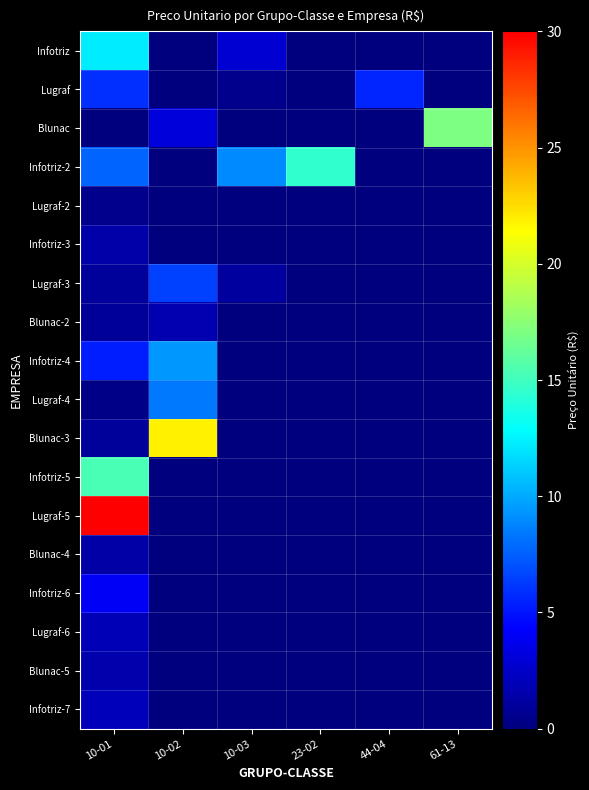

Reading right to left, list all the values displayed in this chart.

Infotriz: 61-13=0.0	44-04=0.0	23-02=0.0	10-03=2.9	10-02=0.0	10-01=12.2
Lugraf: 61-13=0.0	44-04=5.6	23-02=0.0	10-03=0.5	10-02=0.0	10-01=6.0
Blunac: 61-13=17.0	44-04=0.0	23-02=0.0	10-03=0.0	10-02=3.1	10-01=0.0
Infotriz-2: 61-13=0.0	44-04=0.0	23-02=14.5	10-03=8.9	10-02=0.0	10-01=7.7
Lugraf-2: 61-13=0.0	44-04=0.0	23-02=0.0	10-03=0.0	10-02=0.0	10-01=0.6
Infotriz-3: 61-13=0.0	44-04=0.0	23-02=0.0	10-03=0.0	10-02=0.0	10-01=1.5
Lugraf-3: 61-13=0.0	44-04=0.0	23-02=0.0	10-03=1.1	10-02=6.5	10-01=1.0
Blunac-2: 61-13=0.0	44-04=0.0	23-02=0.0	10-03=0.0	10-02=1.7	10-01=0.8
Infotriz-4: 61-13=0.0	44-04=0.0	23-02=0.0	10-03=0.0	10-02=9.4	10-01=5.4
Lugraf-4: 61-13=0.0	44-04=0.0	23-02=0.0	10-03=0.0	10-02=8.4	10-01=0.3
Blunac-3: 61-13=0.0	44-04=0.0	23-02=0.0	10-03=0.0	10-02=21.9	10-01=0.9
Infotriz-5: 61-13=0.0	44-04=0.0	23-02=0.0	10-03=0.0	10-02=0.0	10-01=15.3
Lugraf-5: 61-13=0.0	44-04=0.0	23-02=0.0	10-03=0.0	10-02=0.0	10-01=30.0
Blunac-4: 61-13=0.0	44-04=0.0	23-02=0.0	10-03=0.0	10-02=0.0	10-01=1.3
Infotriz-6: 61-13=0.0	44-04=0.0	23-02=0.0	10-03=0.0	10-02=0.0	10-01=4.0
Lugraf-6: 61-13=0.0	44-04=0.0	23-02=0.0	10-03=0.0	10-02=0.0	10-01=1.9
Blunac-5: 61-13=0.0	44-04=0.0	23-02=0.0	10-03=0.0	10-02=0.0	10-01=1.6
Infotriz-7: 61-13=0.0	44-04=0.0	23-02=0.0	10-03=0.0	10-02=0.0	10-01=2.1